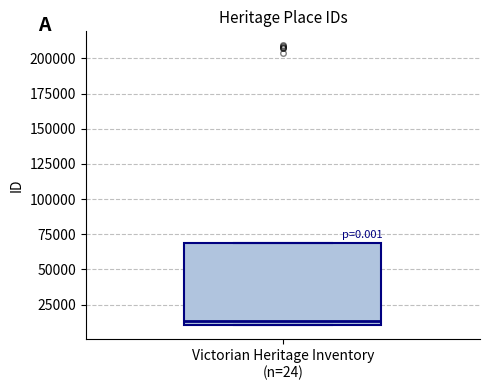

Where is the upper edge of the box for Victorian Heritage Inventory (n=24) on the y-axis? The values are not printed on the chart, so give them approximately, as read against the axis.

70000